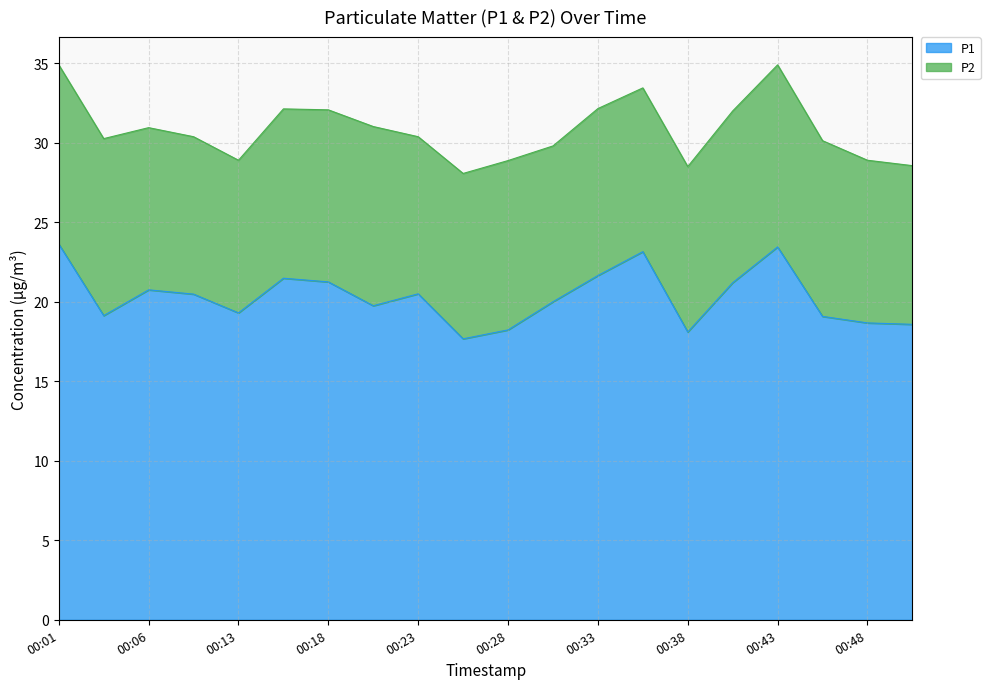

Which has a higher value, 00:18 or 00:11?

00:18